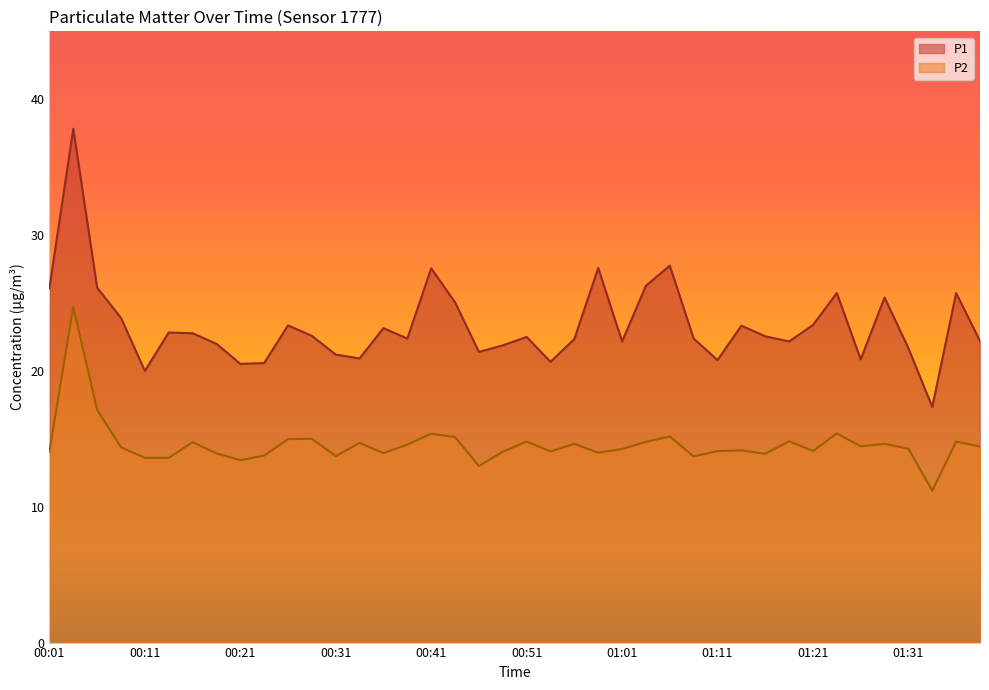

At how many categories does at least one series exceed 12?

40